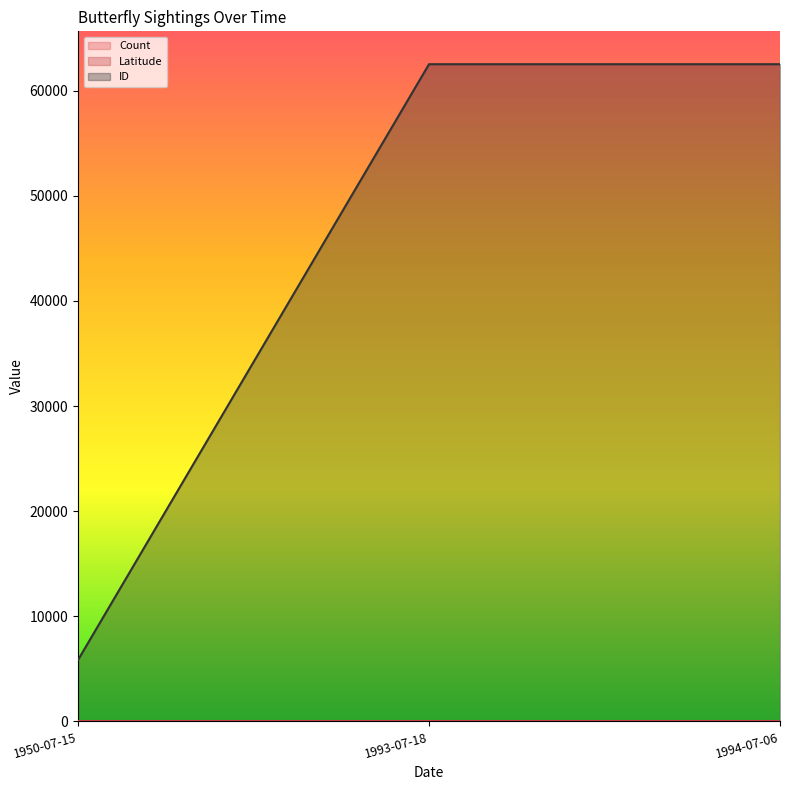

Which series has the largest range (max minus min)?

ID